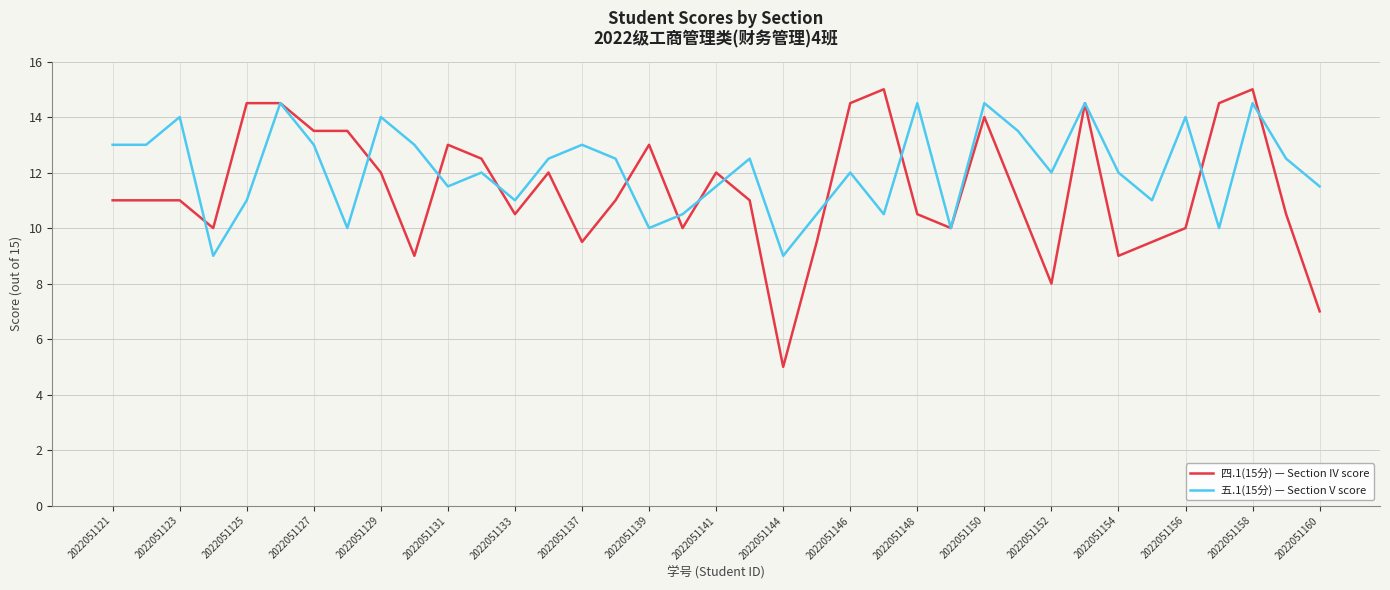

Rank the series by their average value, from highest to lowest.

五.1(15分) — Section V score, 四.1(15分) — Section IV score